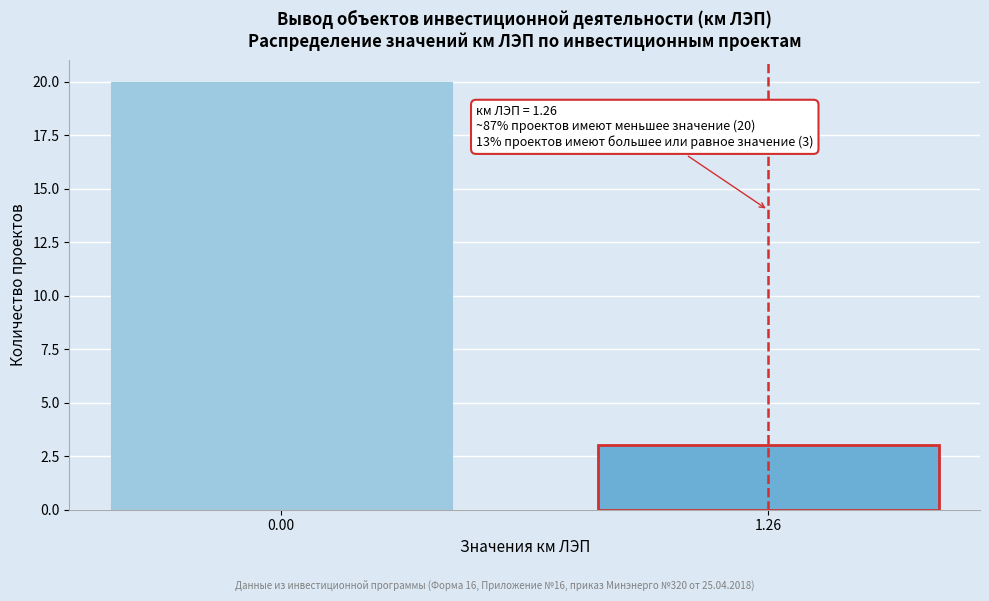

Reading left to right, list all the values displayed in this chart.

0.00=20	1.26=3